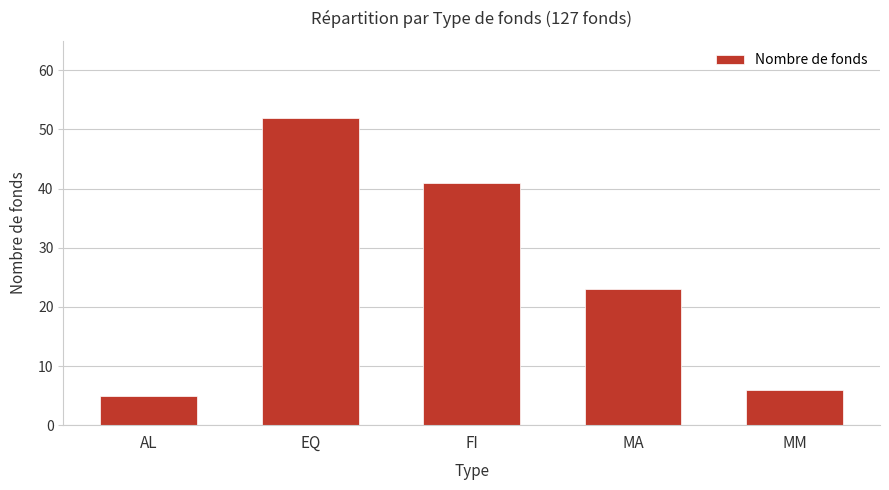

What is the difference between the maximum and minimum values?

47